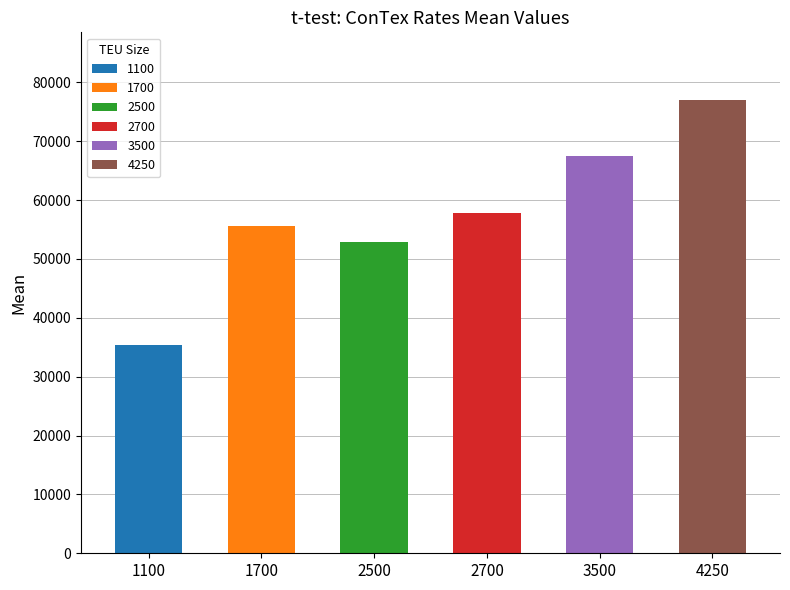

What is the label of the 6th bar from the left?

4250